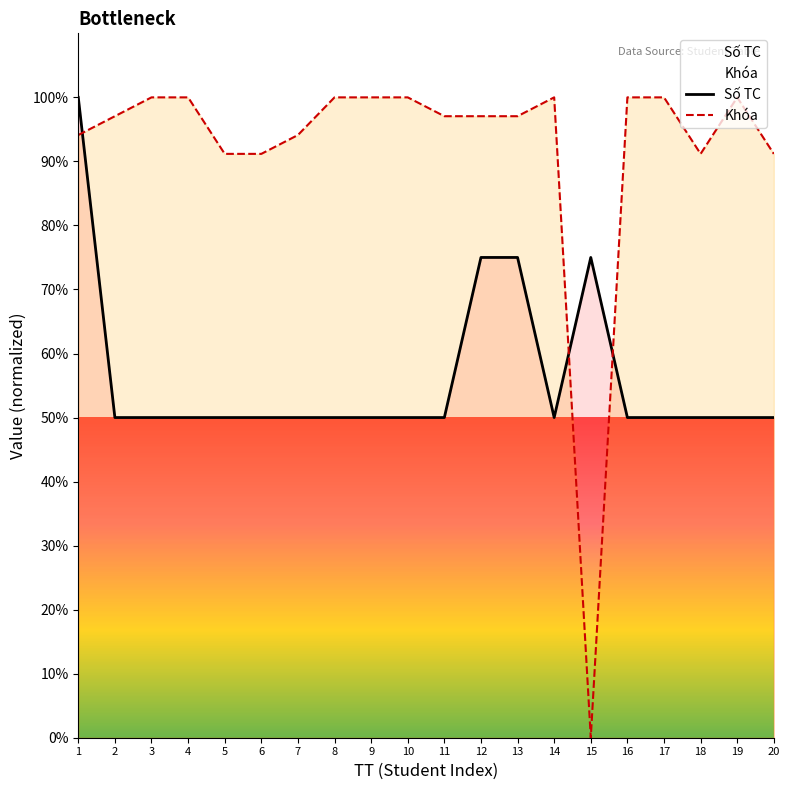

Which category has the lowest value across all series?

15